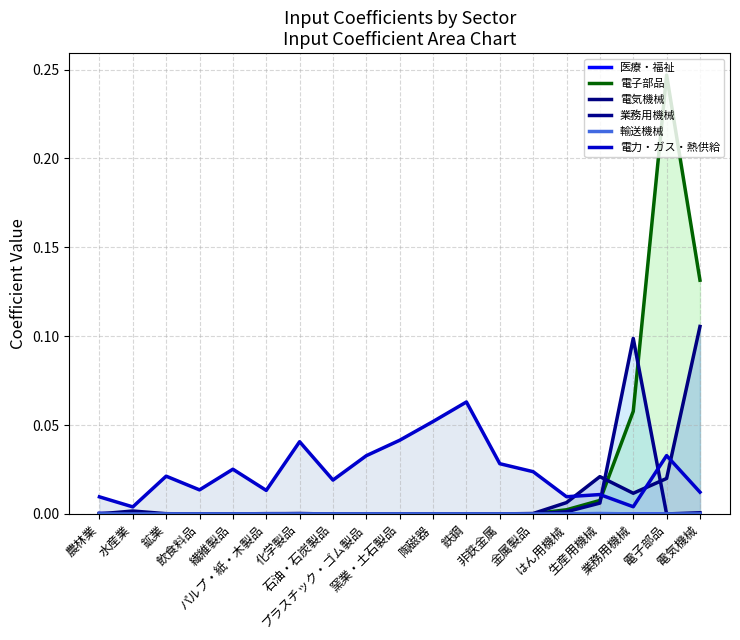

Which label corresponds to the smallest value in the chart?

水産業